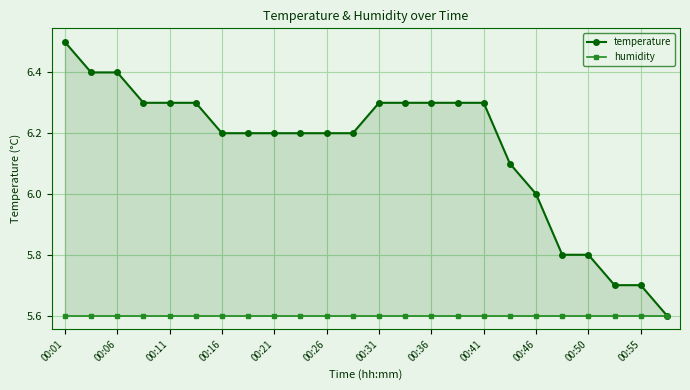

At 00:31, list the series in order from smallest to largest.

humidity, temperature